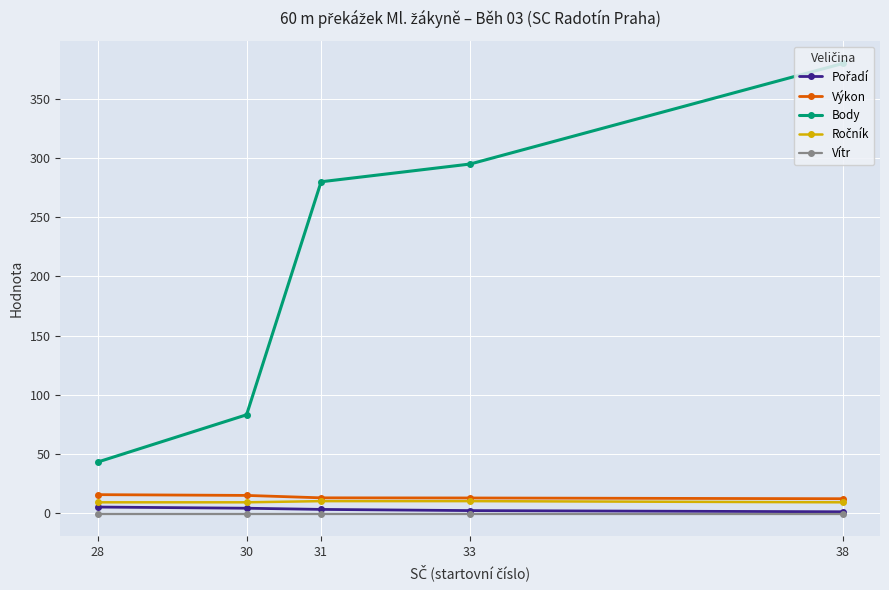

What is the value of the Ročník point at the 2nd from the left?

10.0